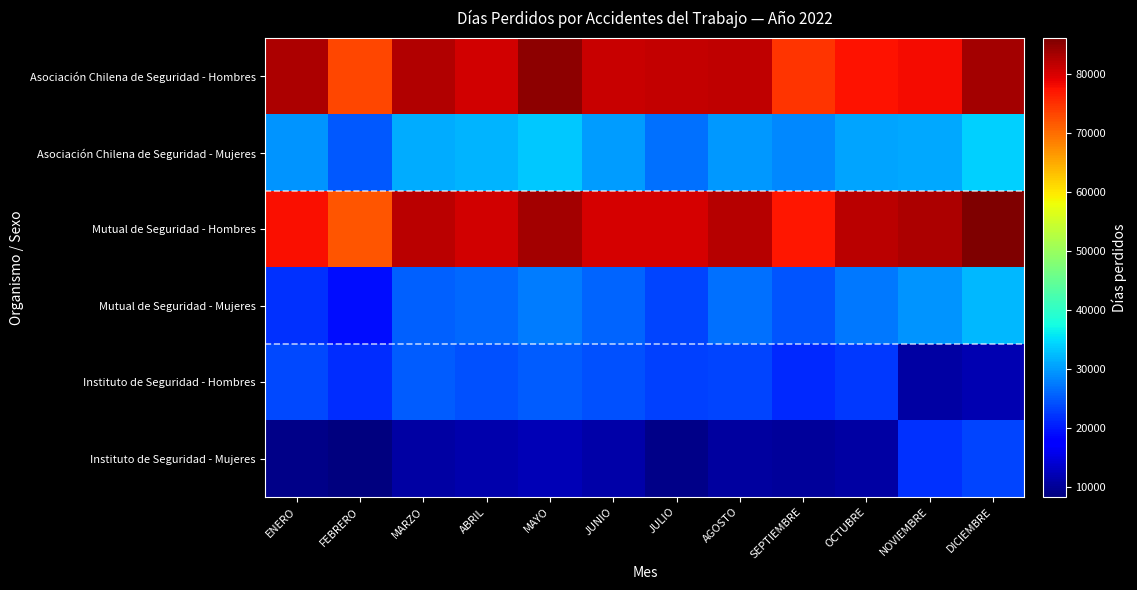

Which has a higher value, NOVIEMBRE or AGOSTO?

AGOSTO